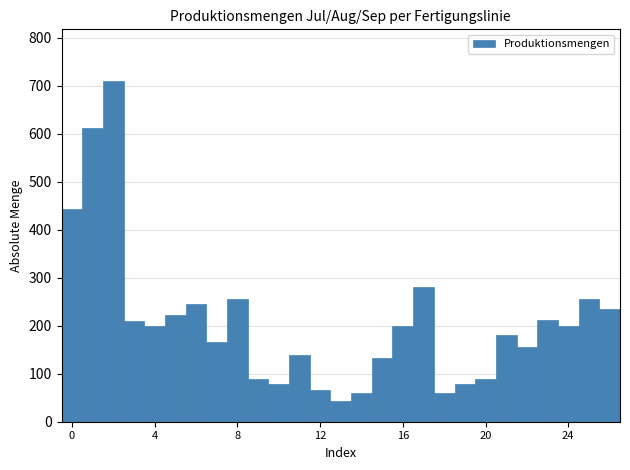

Read against the x-axis, roughly where is the centre of the tallest bar?

2.0